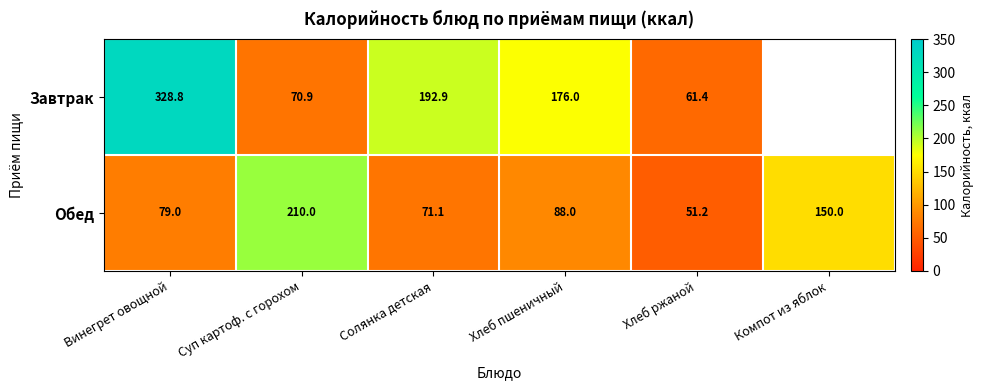

What is the average value of the Обед series?

108.2